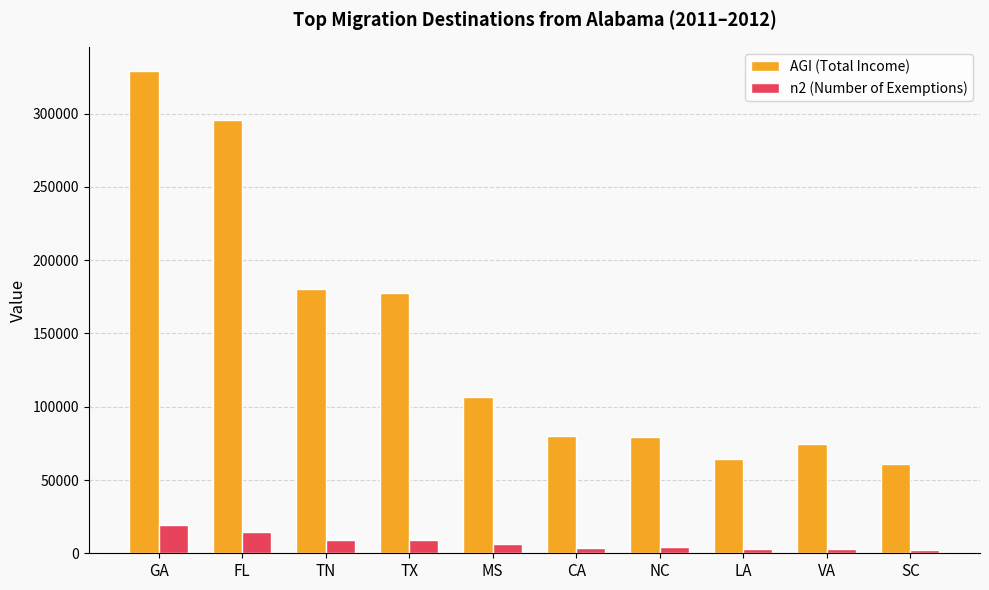

What is the difference between the n2 (Number of Exemptions) values at NC and SC?

1472